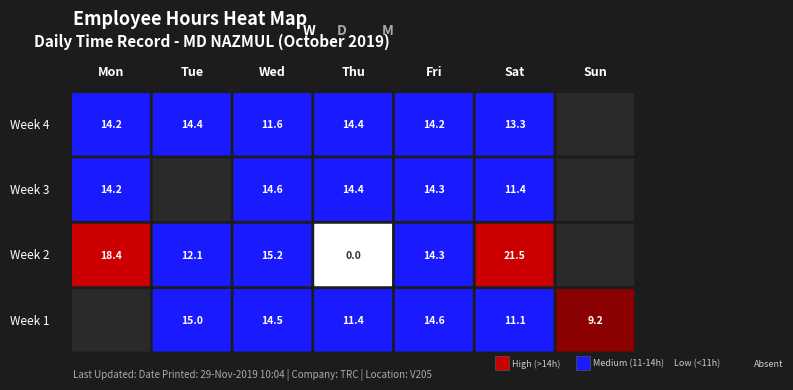

The 14 series shows -5.2 at 1. True or false?

False